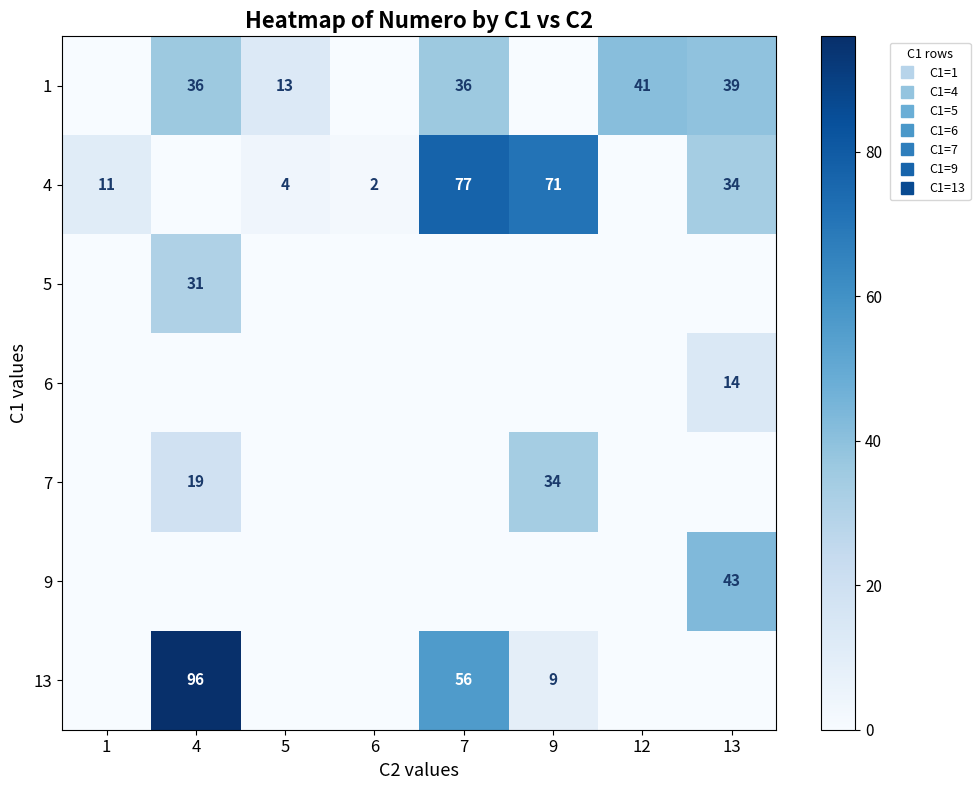

At how many categories does at least one series exceed 37?

5